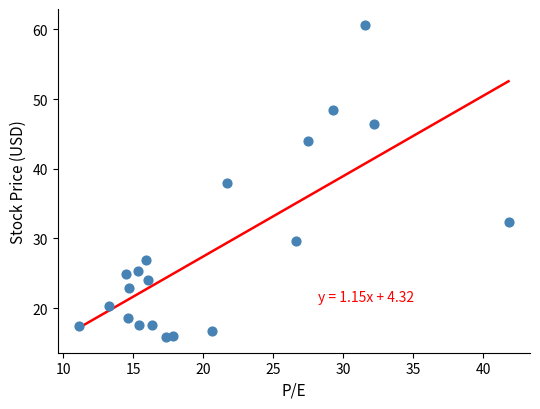

How many points are shown in the scatter plot?

20